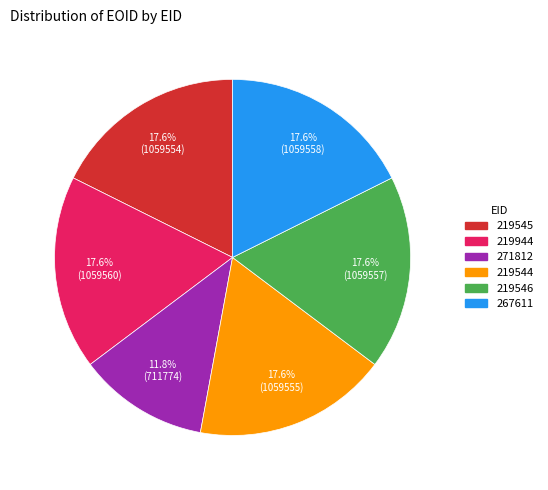

Which category has the smallest portion of the pie?

271812